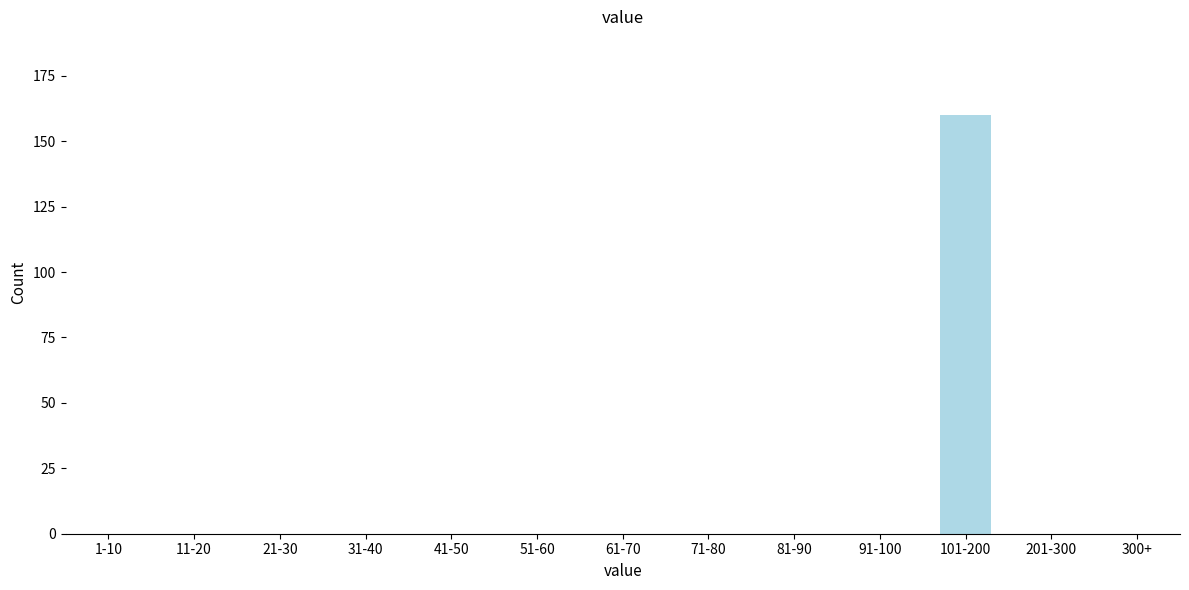

True or false: the data shows 0 at 21-30.

True